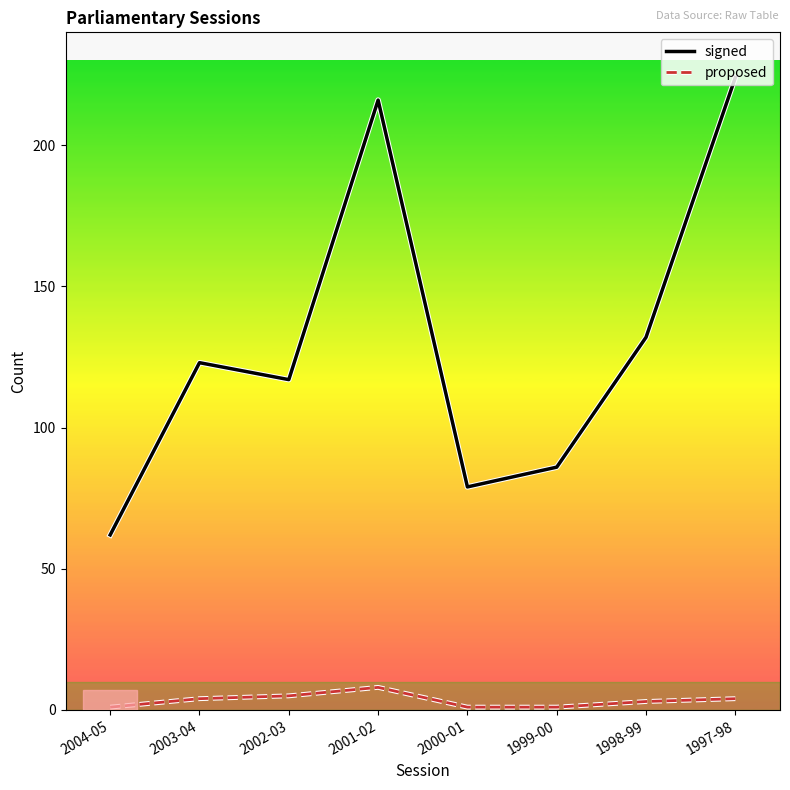

What is the greatest value displayed?

224